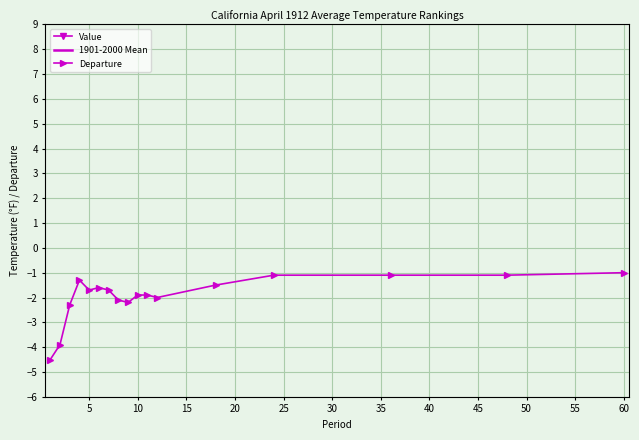

True or false: Departure has more than 0 interior local peaks.

True